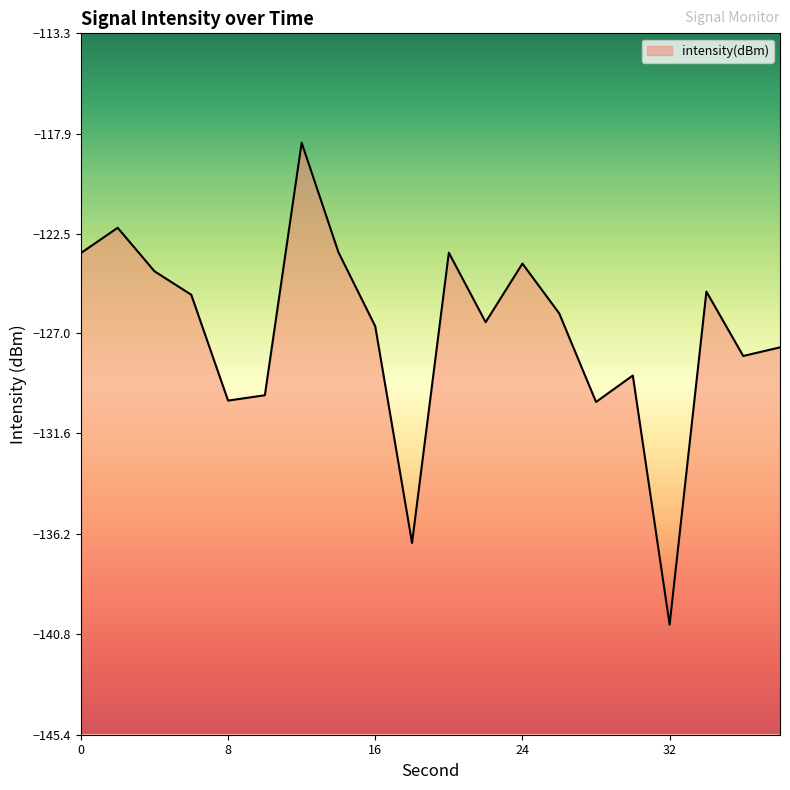

What is the value of the 10th point from the left?

-136.6